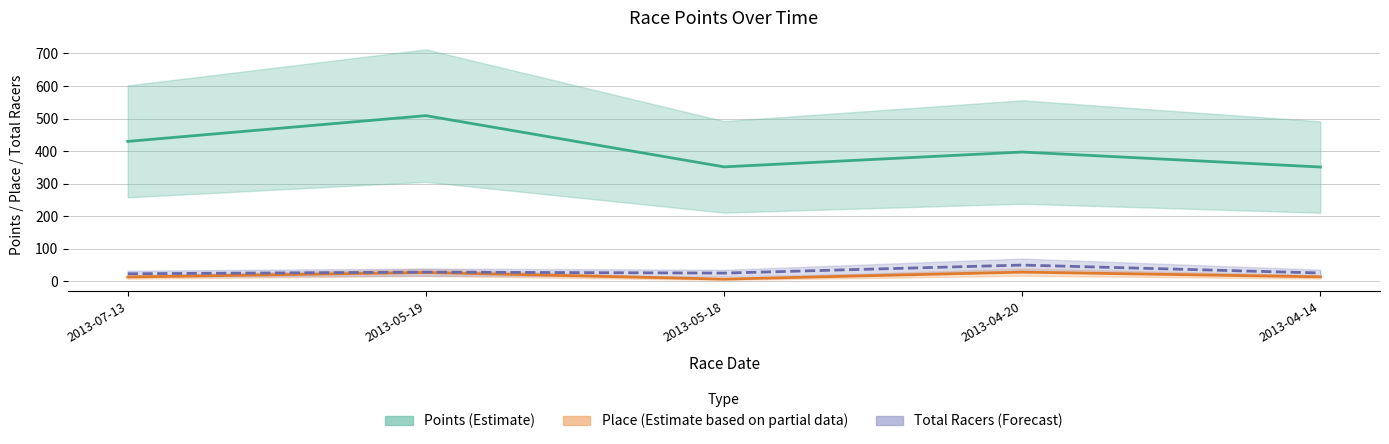

How many lines are shown in the chart?

3